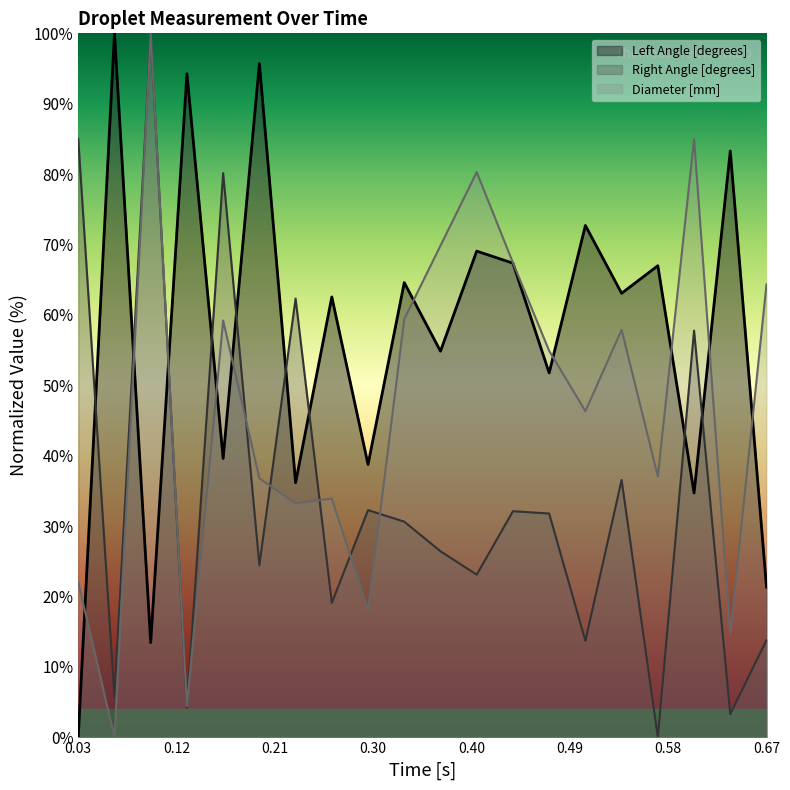

How many interior local peaks does the Right Angle [degrees] series have?

7